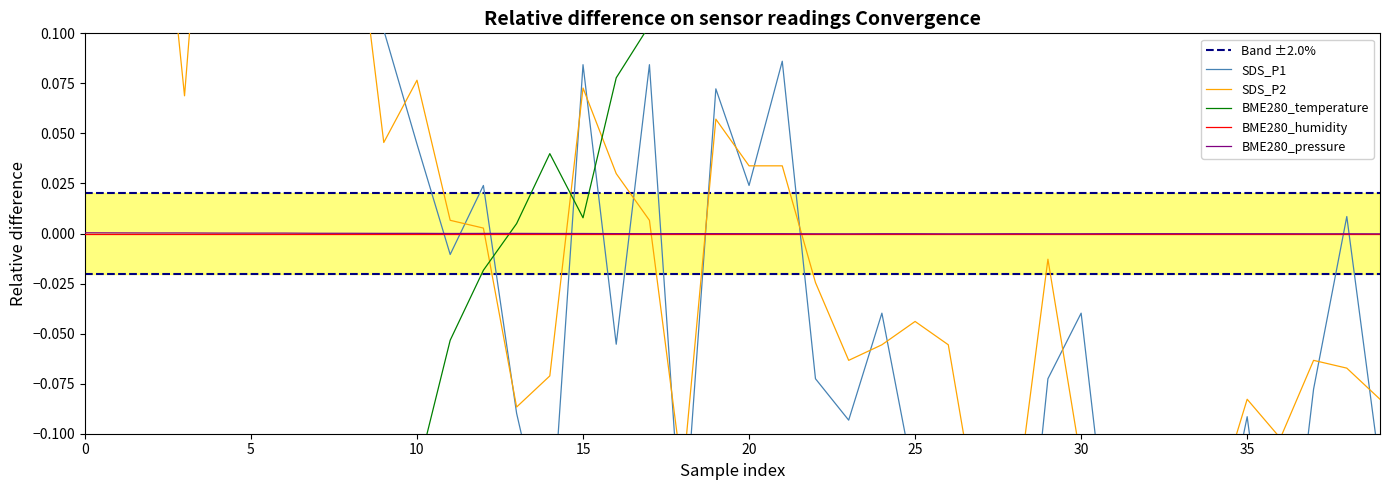

What is the label of the 36th point from the left?

35